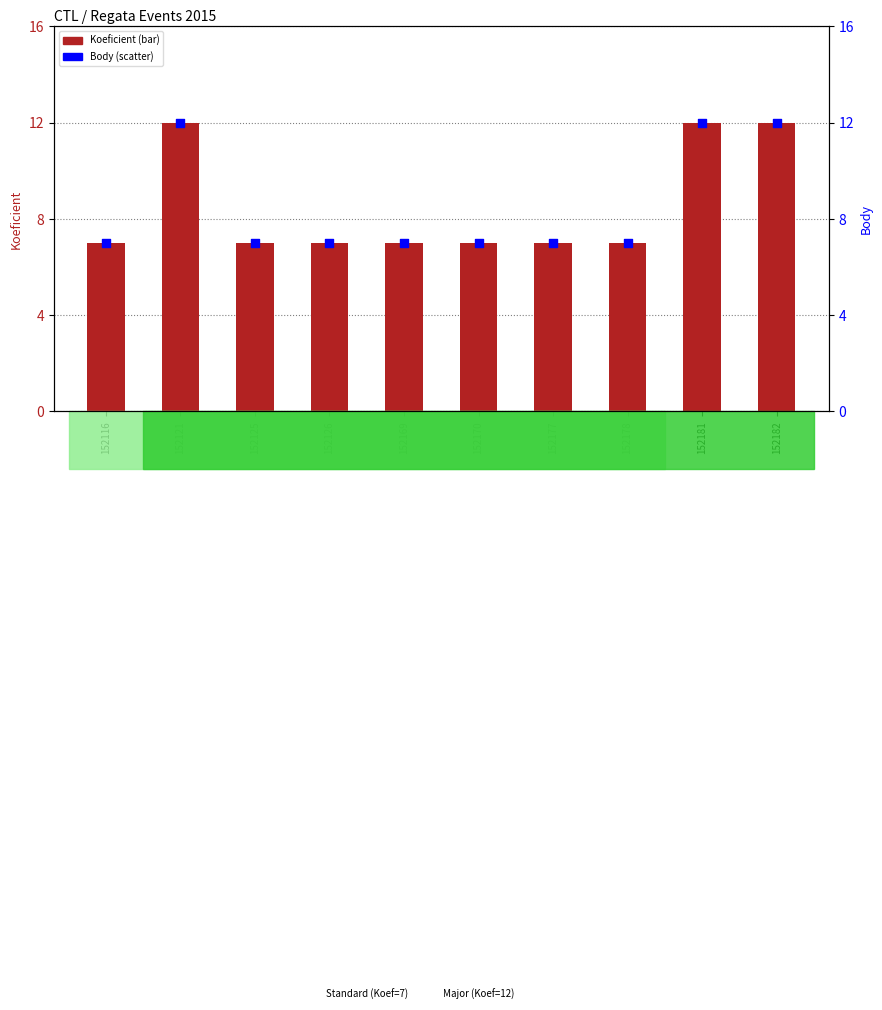

What are all the series names shown in the legend?

Koeficient, Body